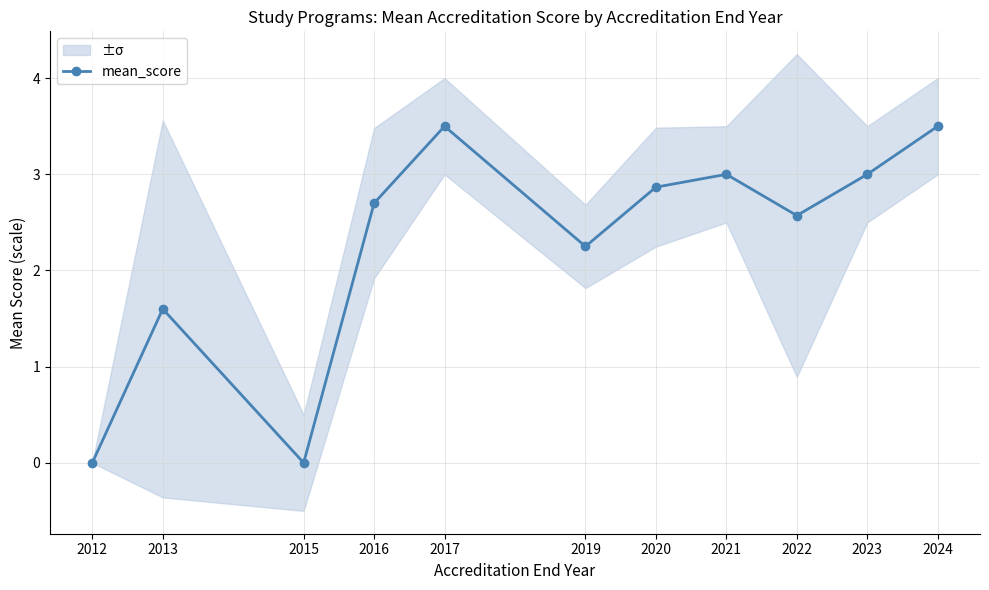

At which label is the value closest to 1?

2013